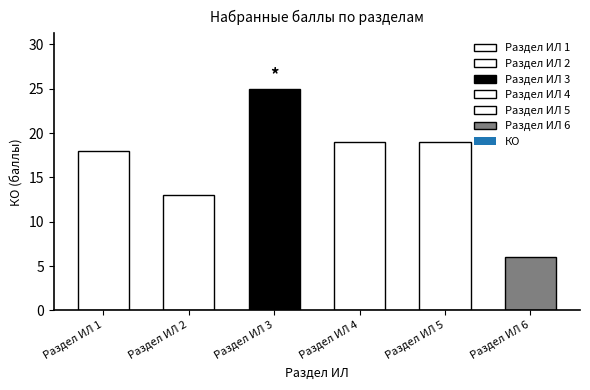

List the labels in order of value, largest first.

Раздел ИЛ 3, Раздел ИЛ 4, Раздел ИЛ 5, Раздел ИЛ 1, Раздел ИЛ 2, Раздел ИЛ 6